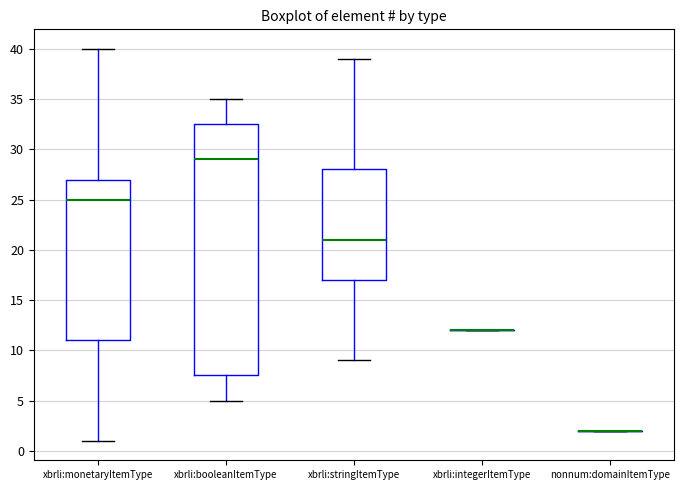

Reading left to right, transcribe this box plot: for each box, give where its median line is, the range the box spans, and where its two whiskers end, as read against the y-axis. The values are not printed on the chart, so give them approximately, as read against the axis.

xbrli:monetaryItemType: median 25.0, box 11.0 to 27.0, whiskers 1.0 to 40.0
xbrli:booleanItemType: median 29.0, box 7.5 to 32.5, whiskers 5.0 to 35.0
xbrli:stringItemType: median 21.0, box 17.0 to 28.0, whiskers 9.0 to 39.0
xbrli:integerItemType: box collapsed to a line at 12.0, whiskers 12.0 to 12.0
nonnum:domainItemType: box collapsed to a line at 2.0, whiskers 2.0 to 2.0